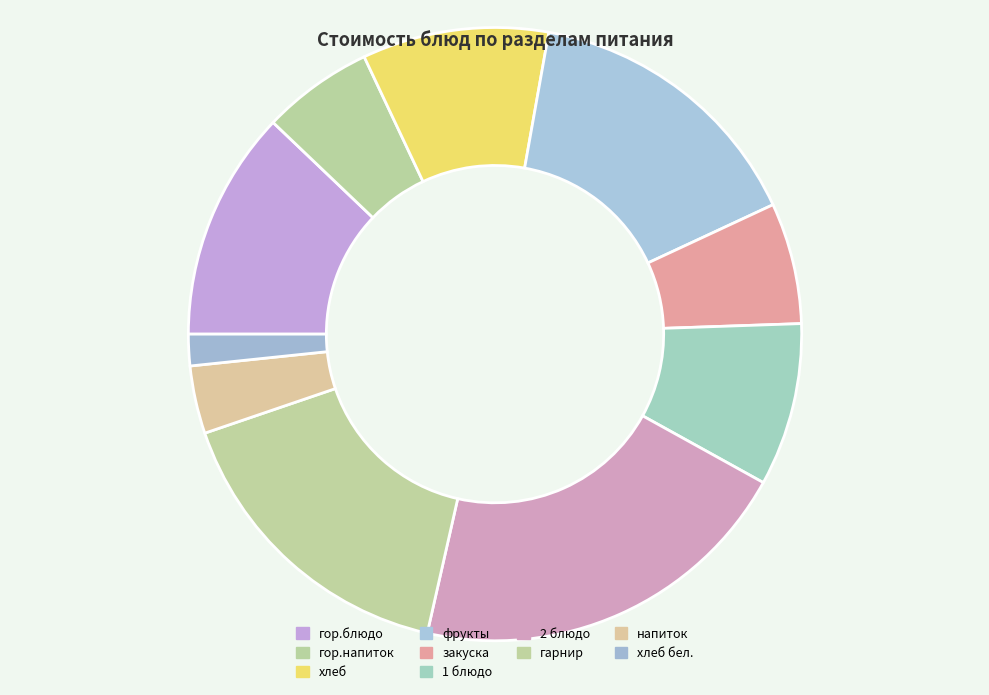

Does гор.блюдо account for over 50% of the chart?

No